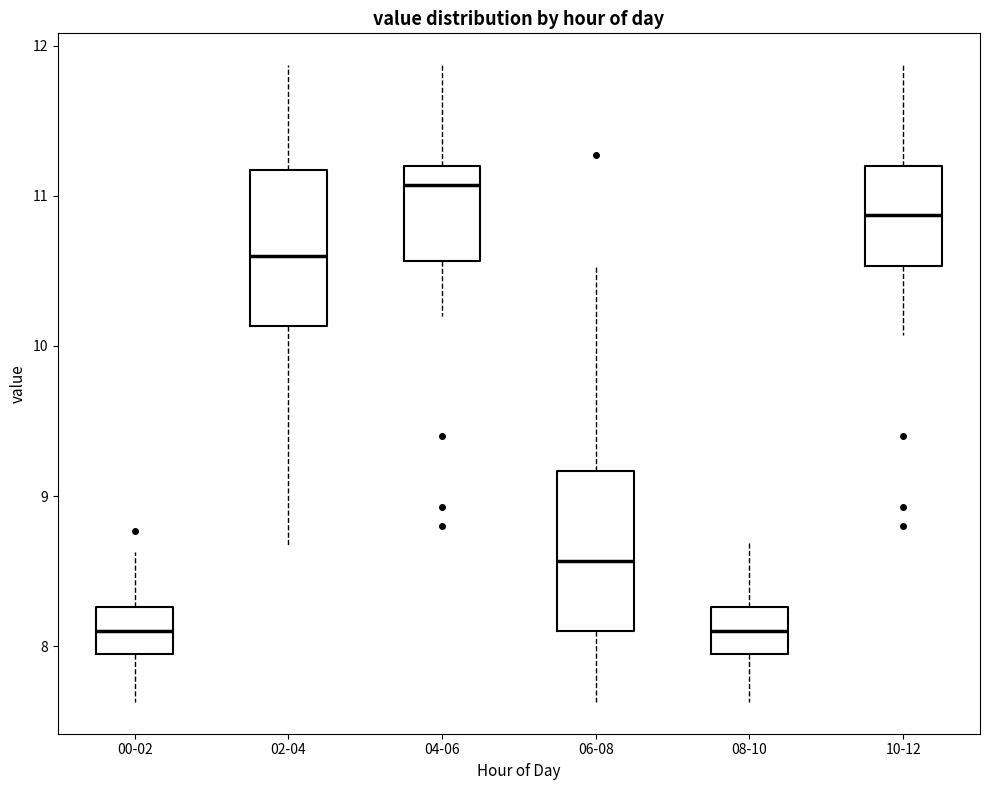

Which box's median line is the highest?

04-06